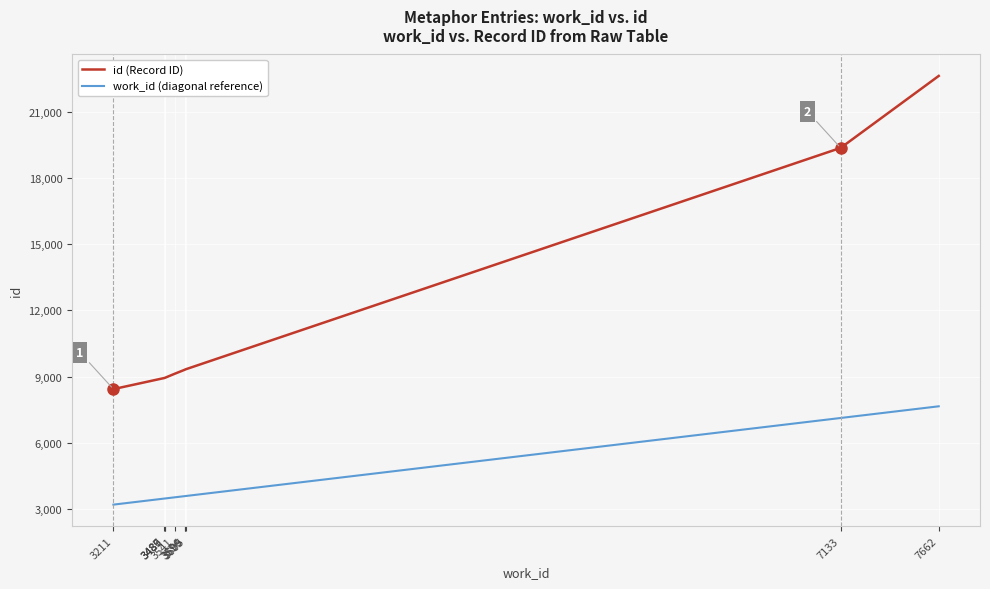

True or false: id (Record ID) and work_id (diagonal reference) cross at least once.

False